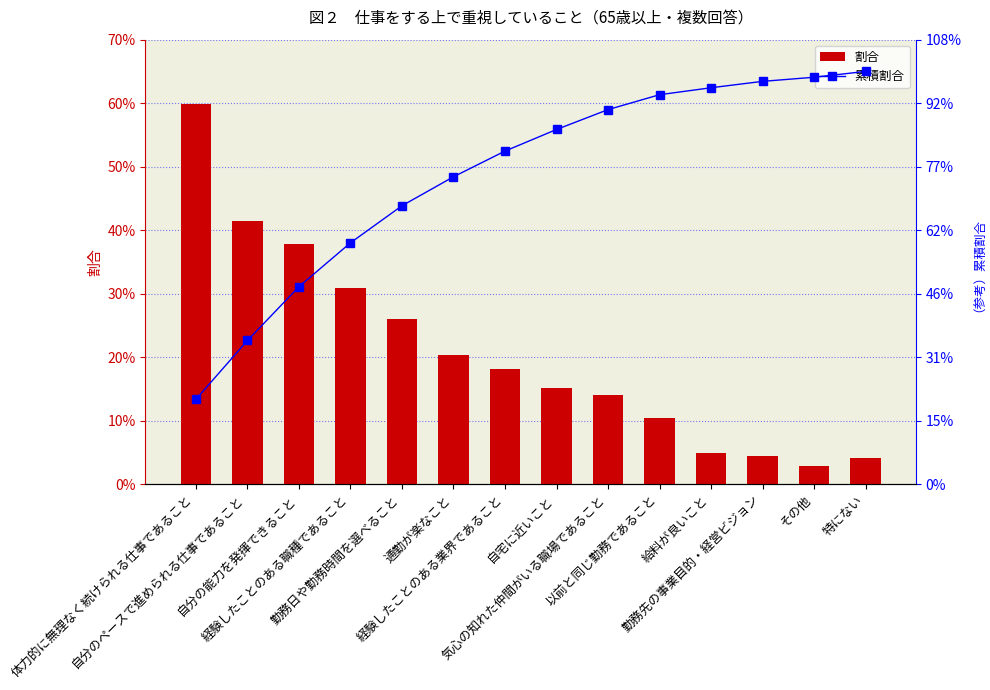

Rank the series by their average value, from highest to lowest.

累積割合, 割合